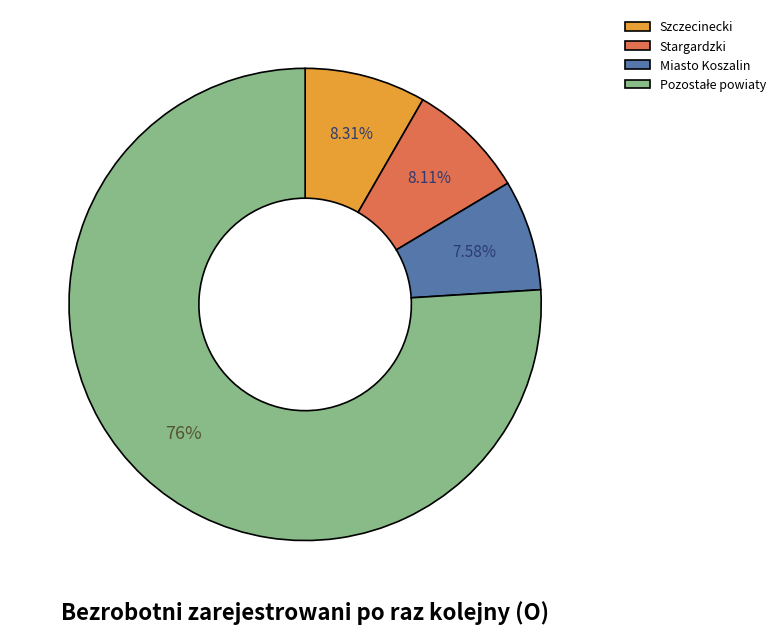

Does any single category account for the majority?

Yes